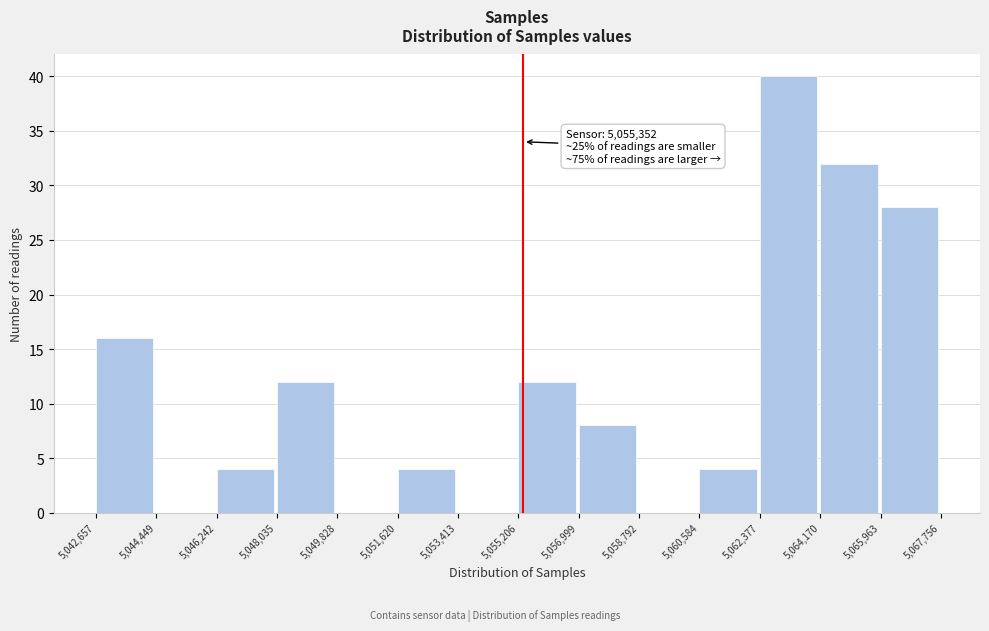

Which range on the x-axis has the tallest bar?

5,062,377 to 5,064,170